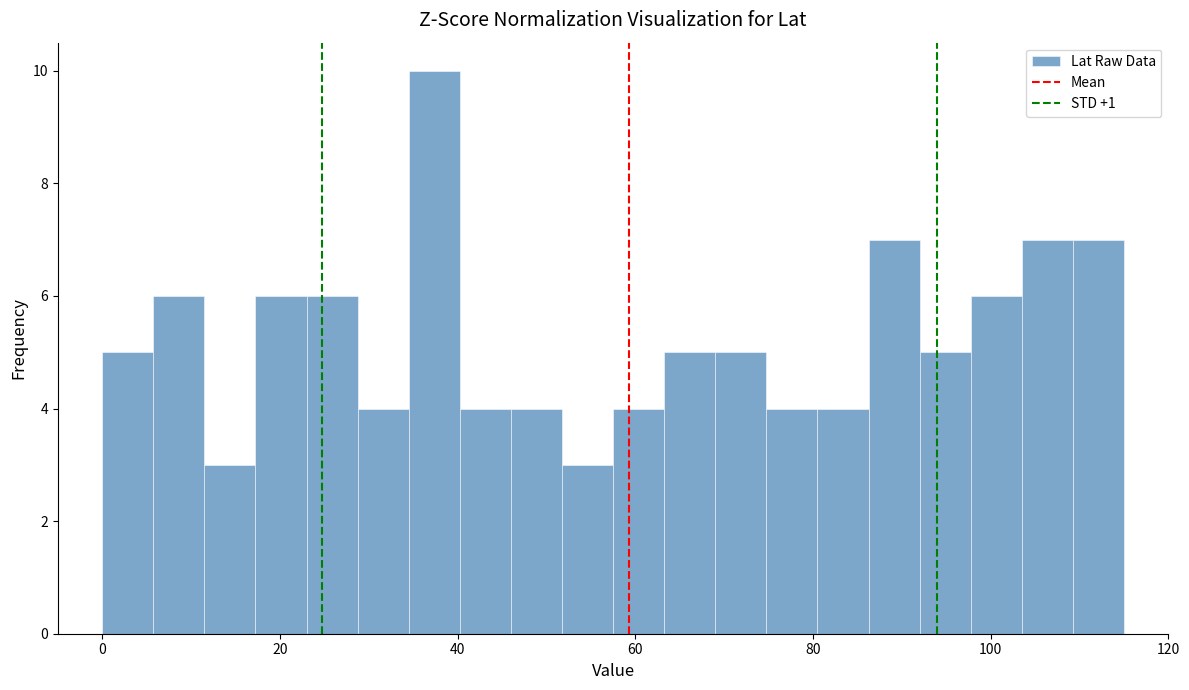

Read against the x-axis, roughly where is the centre of the tallest bar?

38